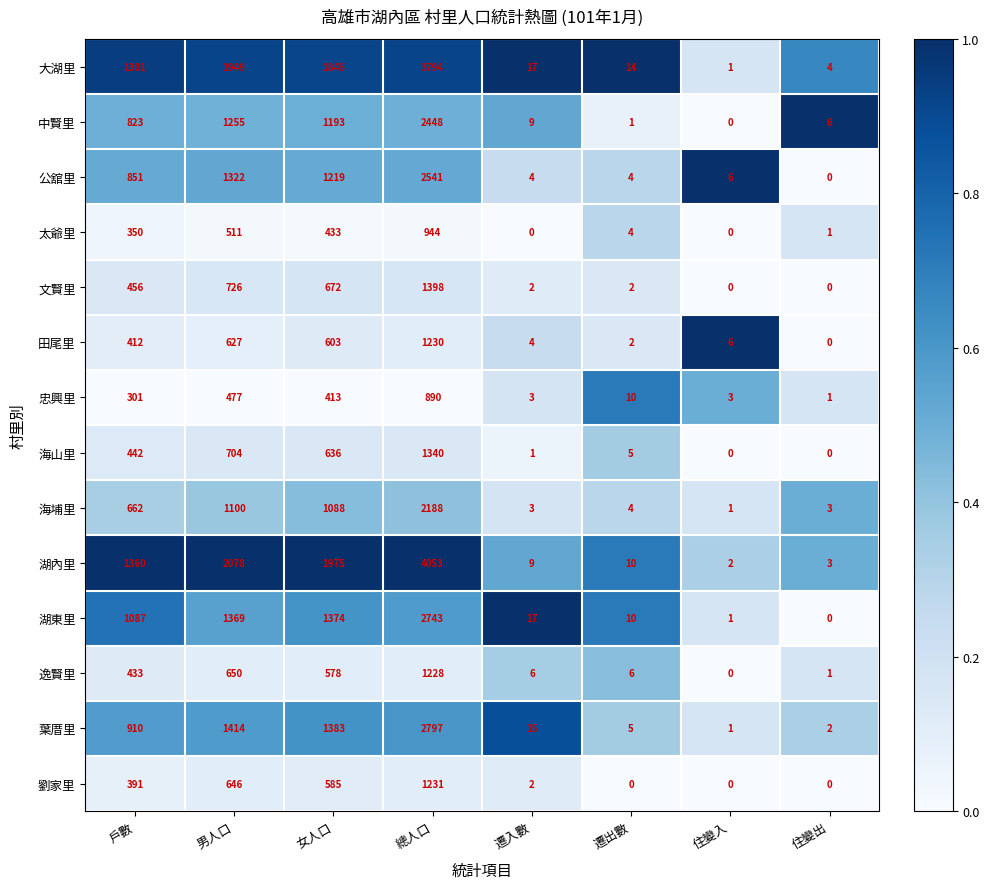

What is the difference between the 逸賢里 values at 住變出 and 男人口?

649